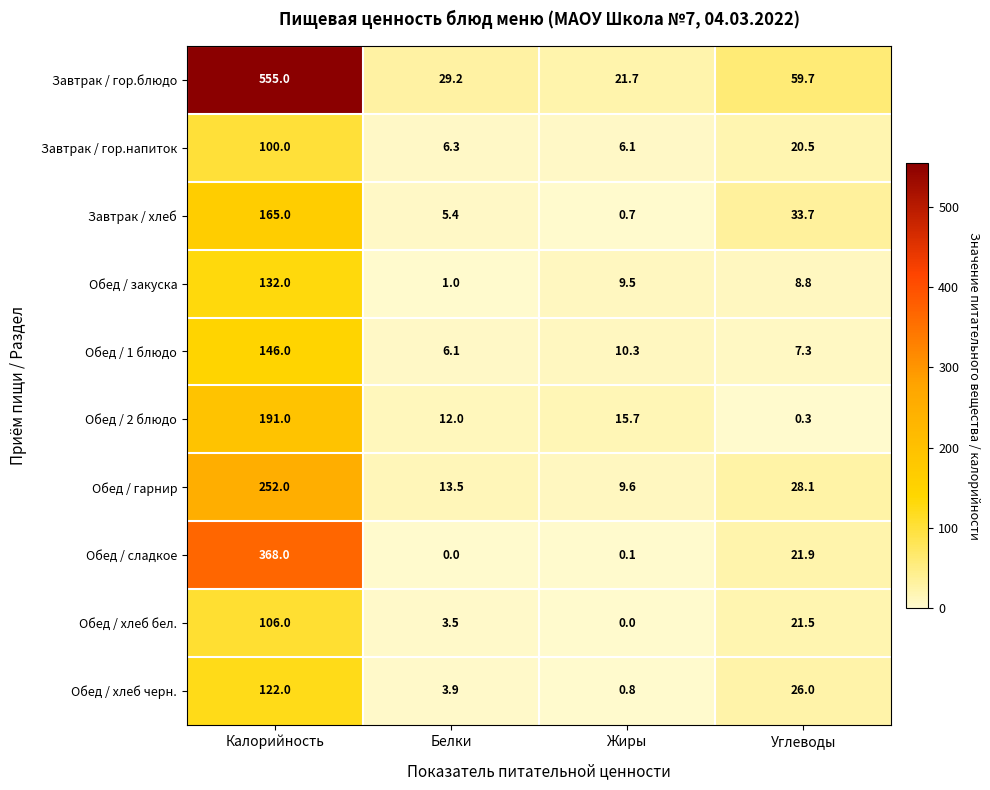

Which category has the highest value across all series?

Калорийность